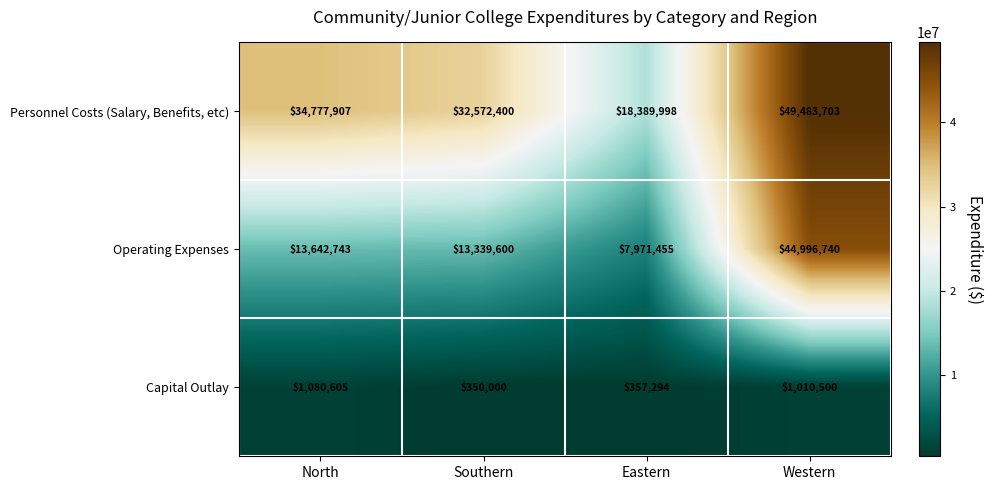

At North, list the series in order from smallest to largest.

Capital Outlay, Operating Expenses, Personnel Costs (Salary, Benefits, etc)